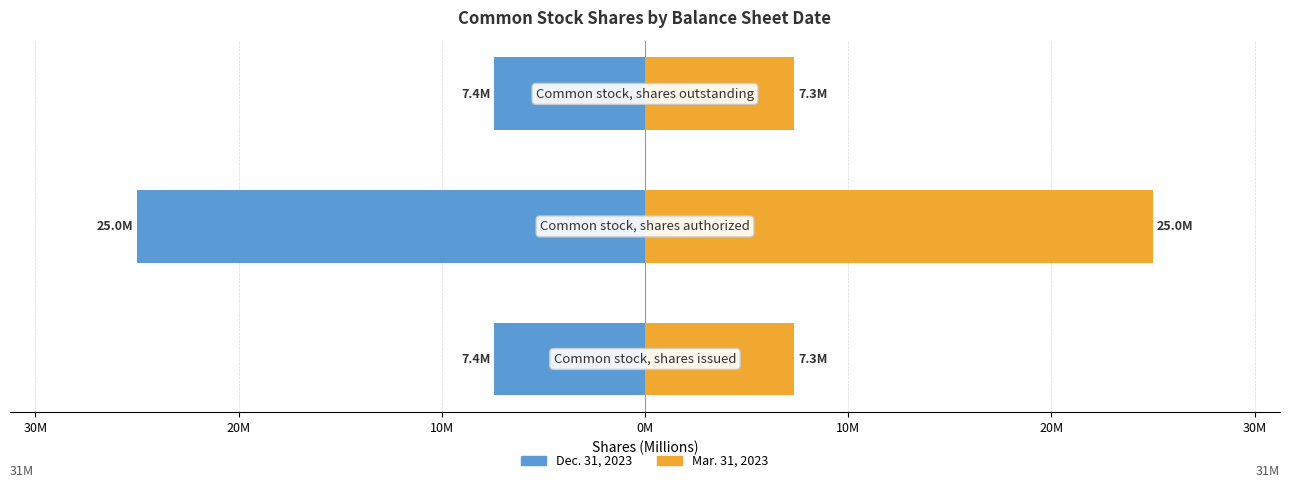

What are all the series names shown in the legend?

Dec. 31, 2023, Mar. 31, 2023